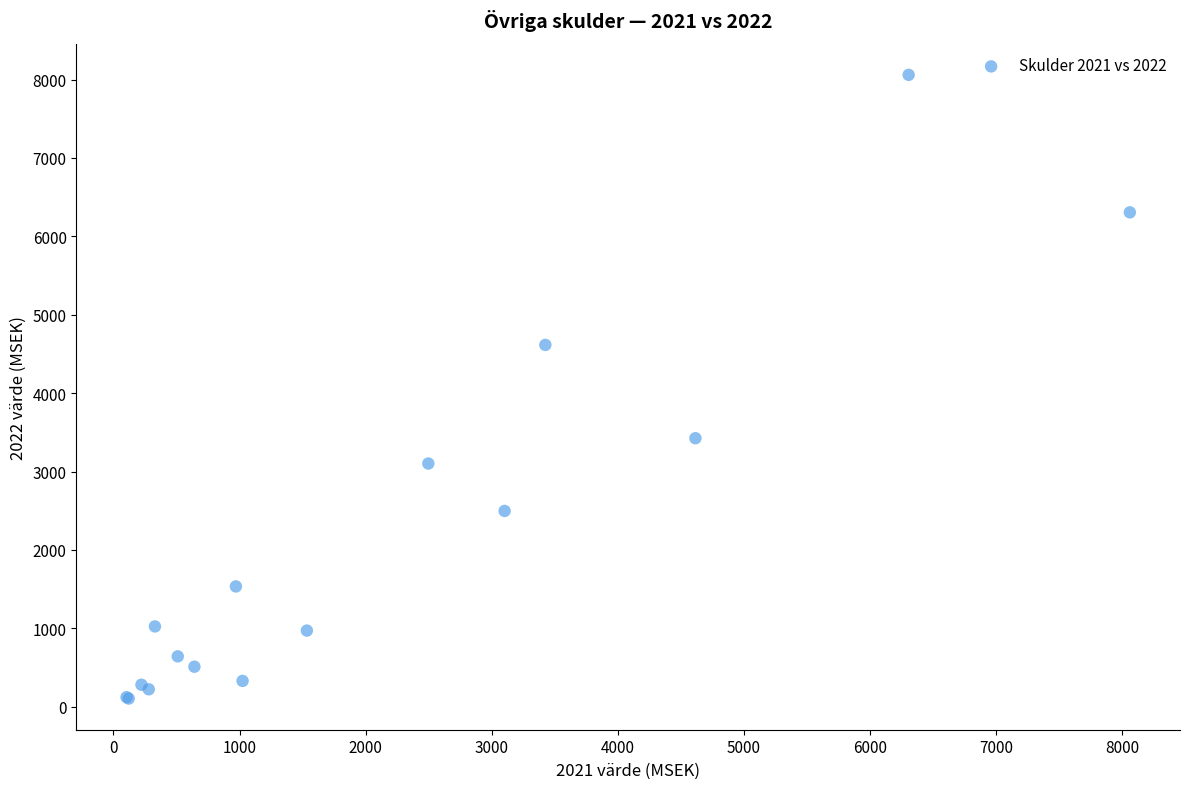

What Y value in the scatter plot is closest to 4082?

4615